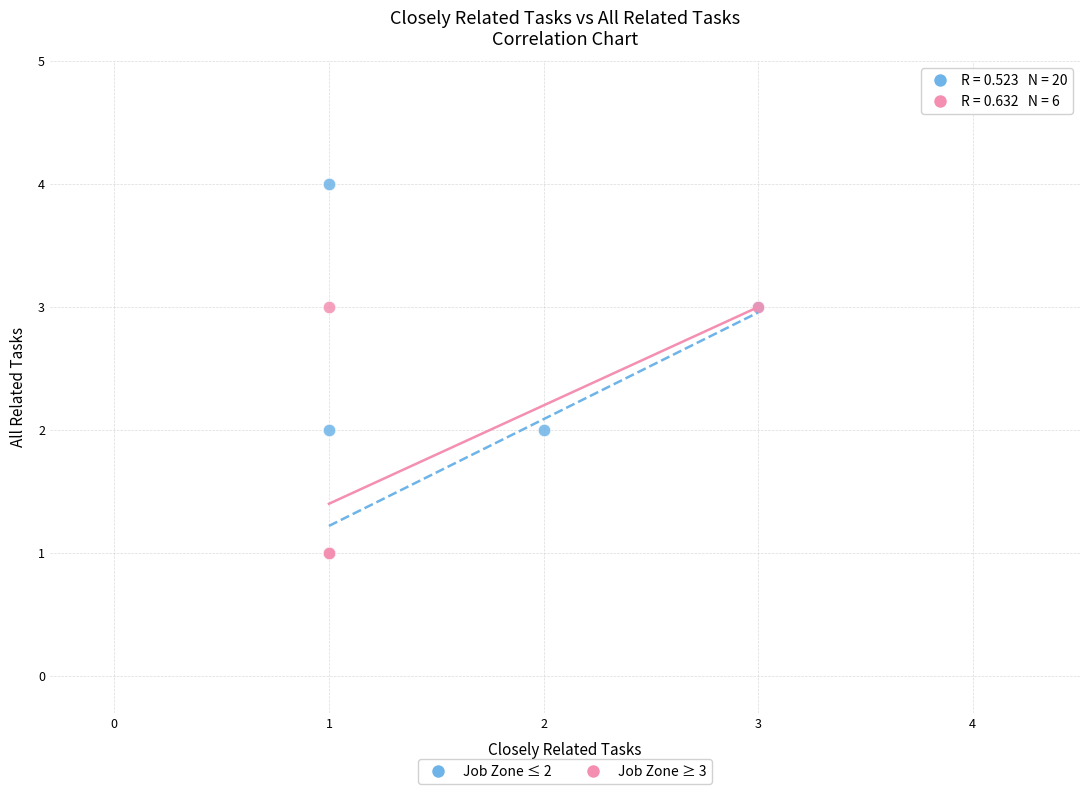

Which series reaches the maximum Y coordinate?

Job Zone ≤ 2